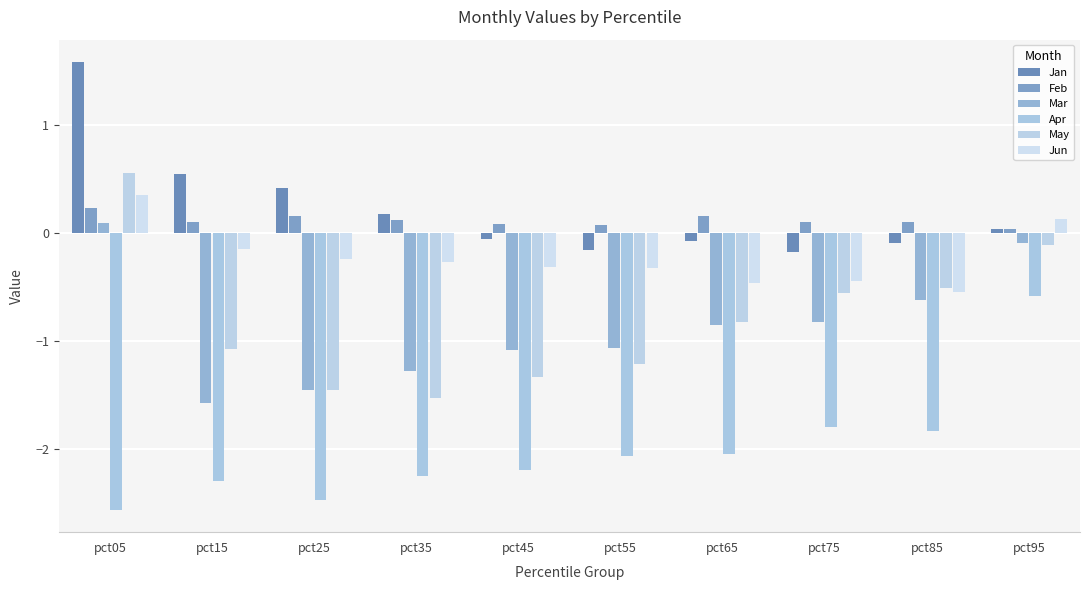

What is the sum of the Feb values at pct15 and pct85?

0.2